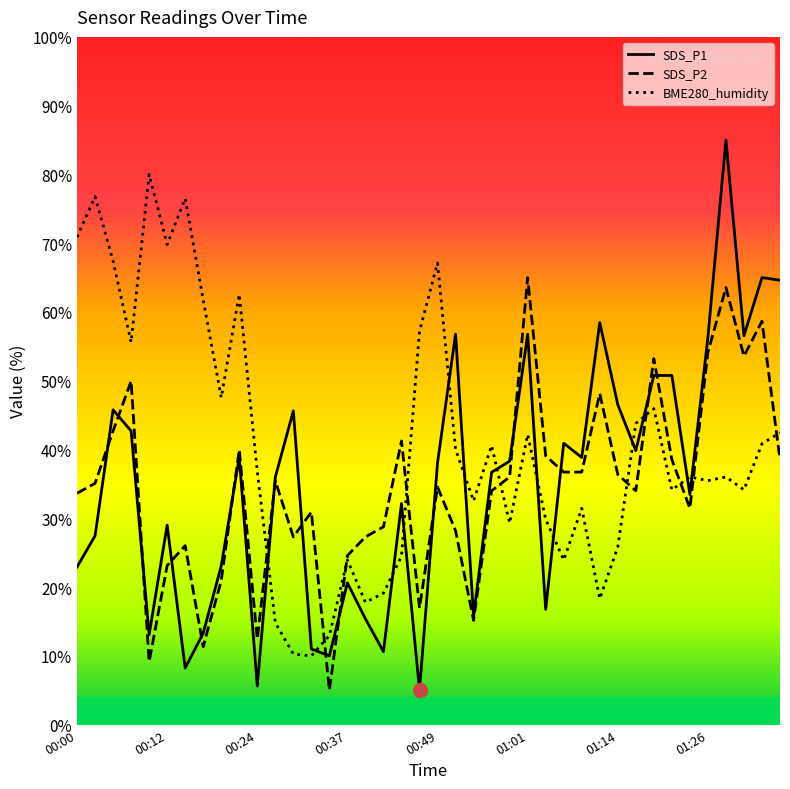

What is the average value of the BME280_humidity series?

40.7